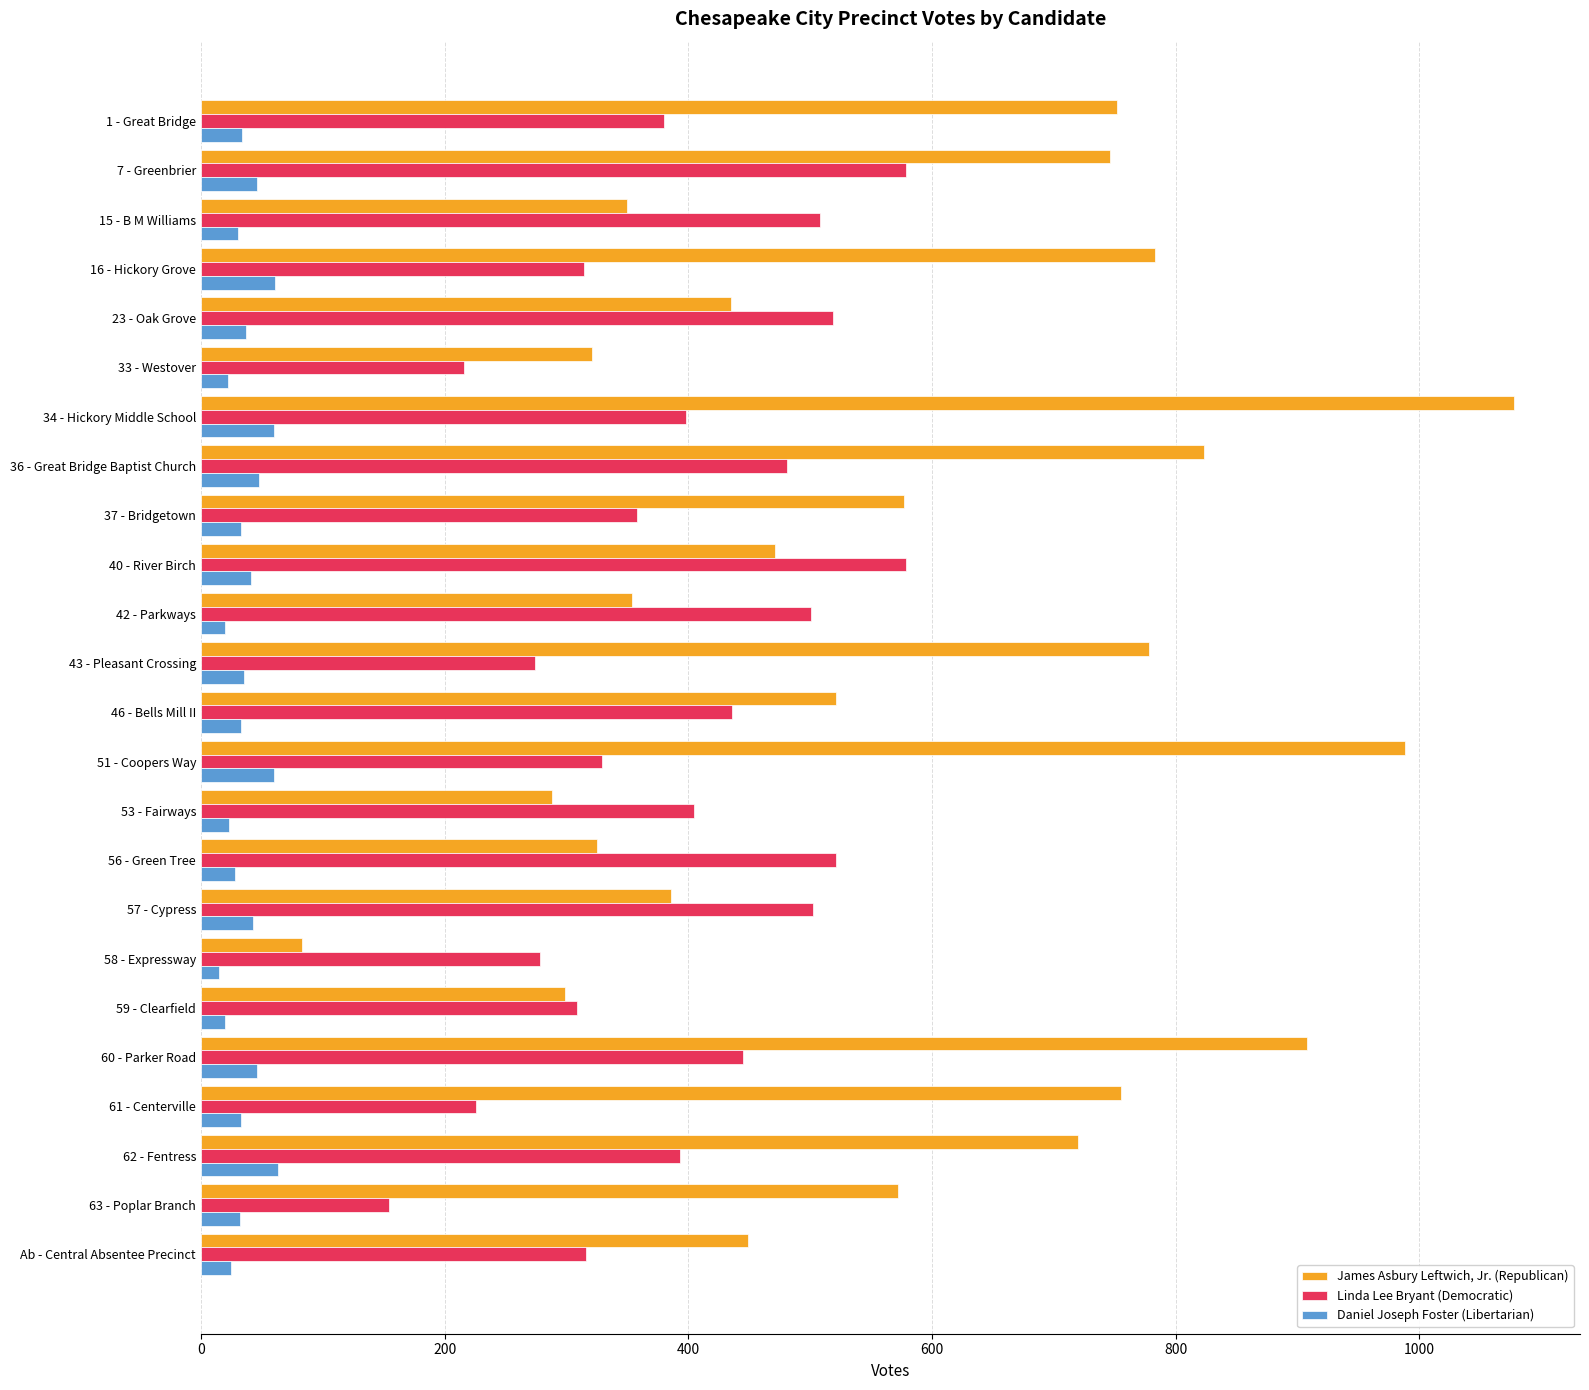

What is the average value of the James Asbury Leftwich, Jr. (Republican) series?

573